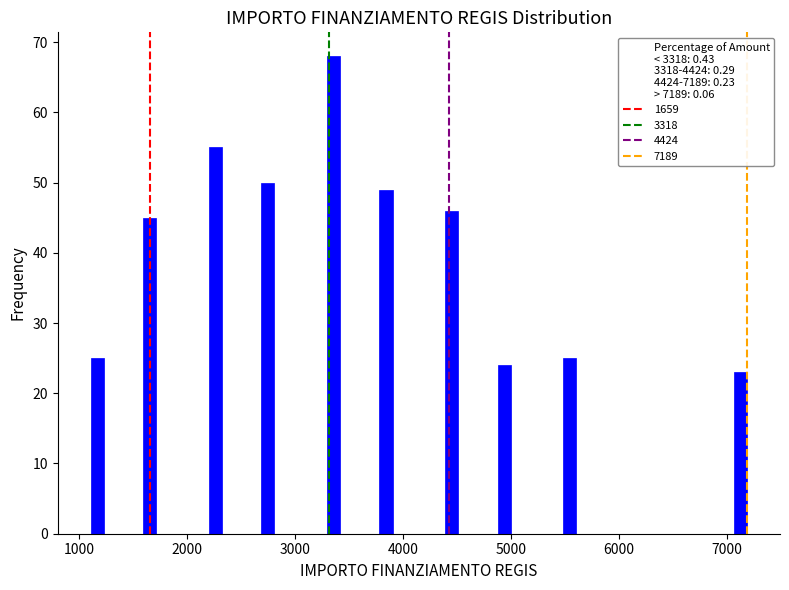

Around what value on the x-axis is the tallest bar? Give the approximate position of its centre, as read against the axis.

3400